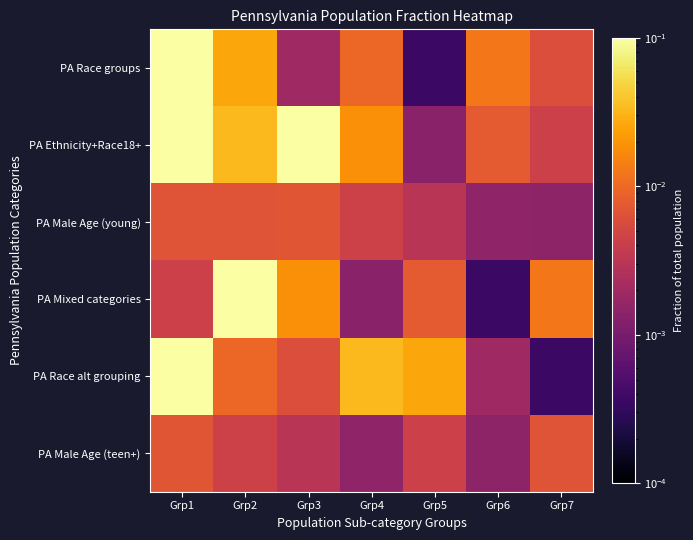

Rank the series by their maximum value, from highest to lowest.

PA Ethnicity+Race18+, PA Race groups, PA Race alt grouping, PA Mixed categories, PA Male Age (young), PA Male Age (teen+)